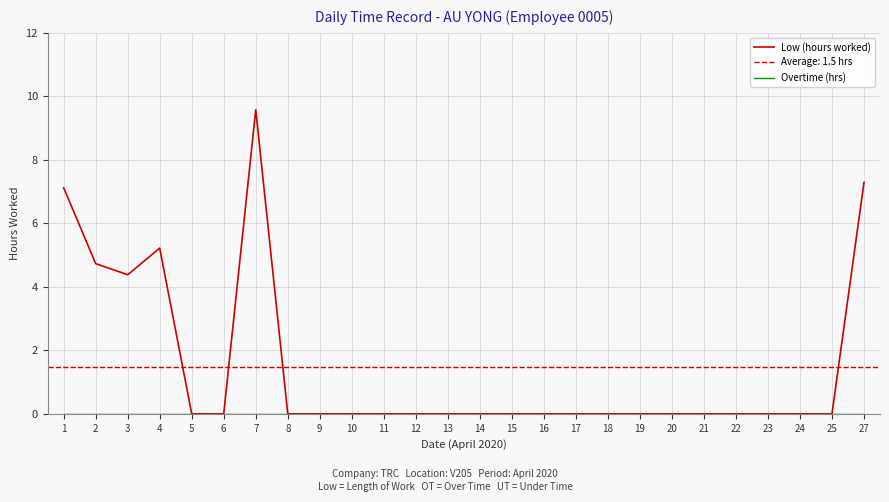

Is it true that Low (hours worked) equals -6.5 at 25?

False